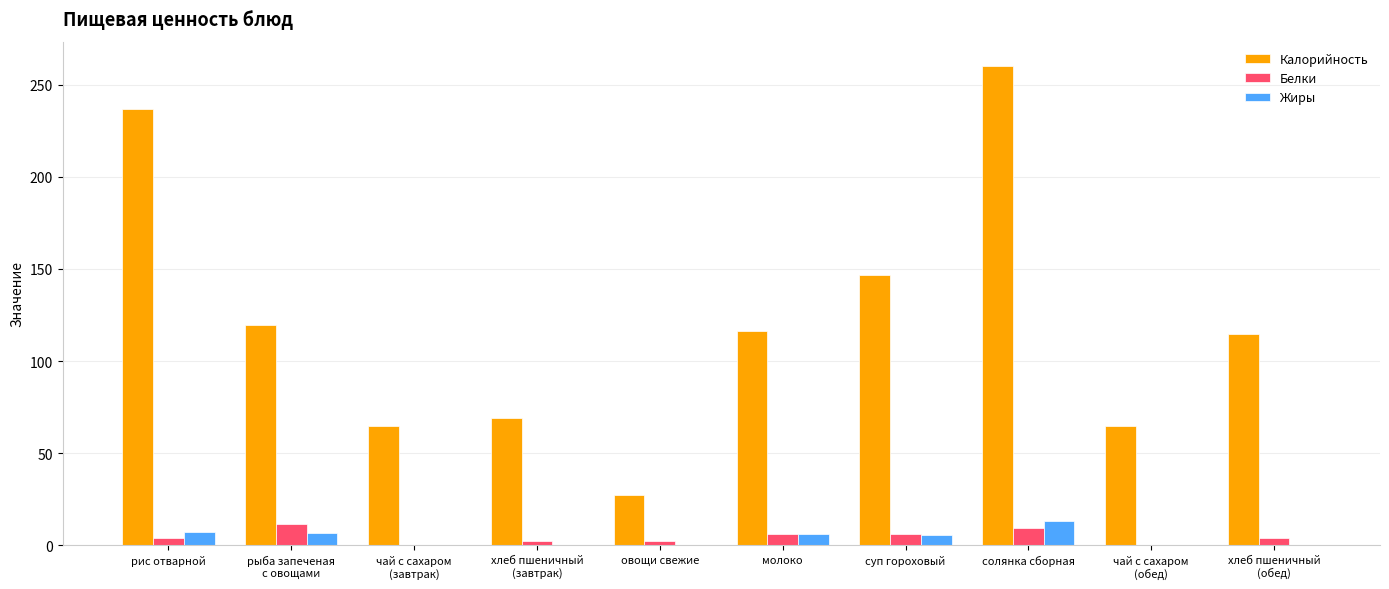

Which category has the highest value across all series?

солянка сборная